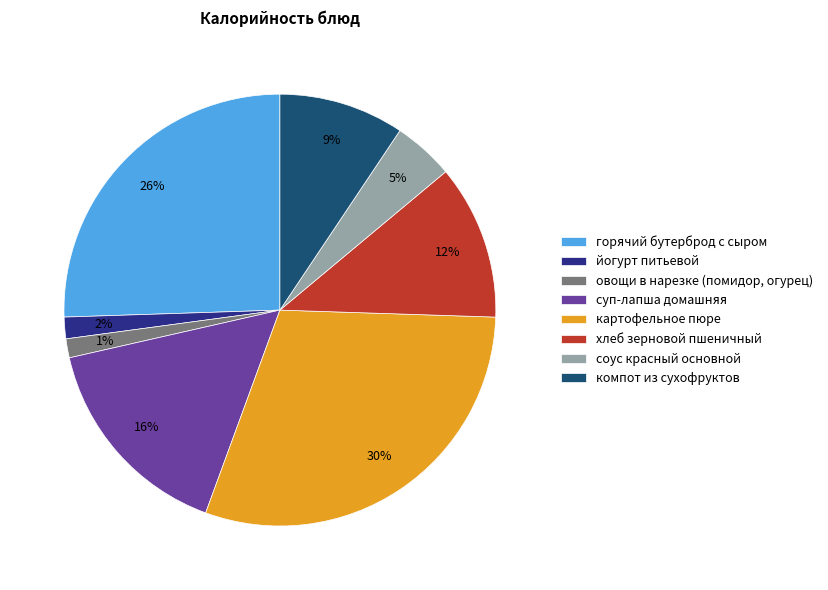

Count the number of slices in the pie.

8